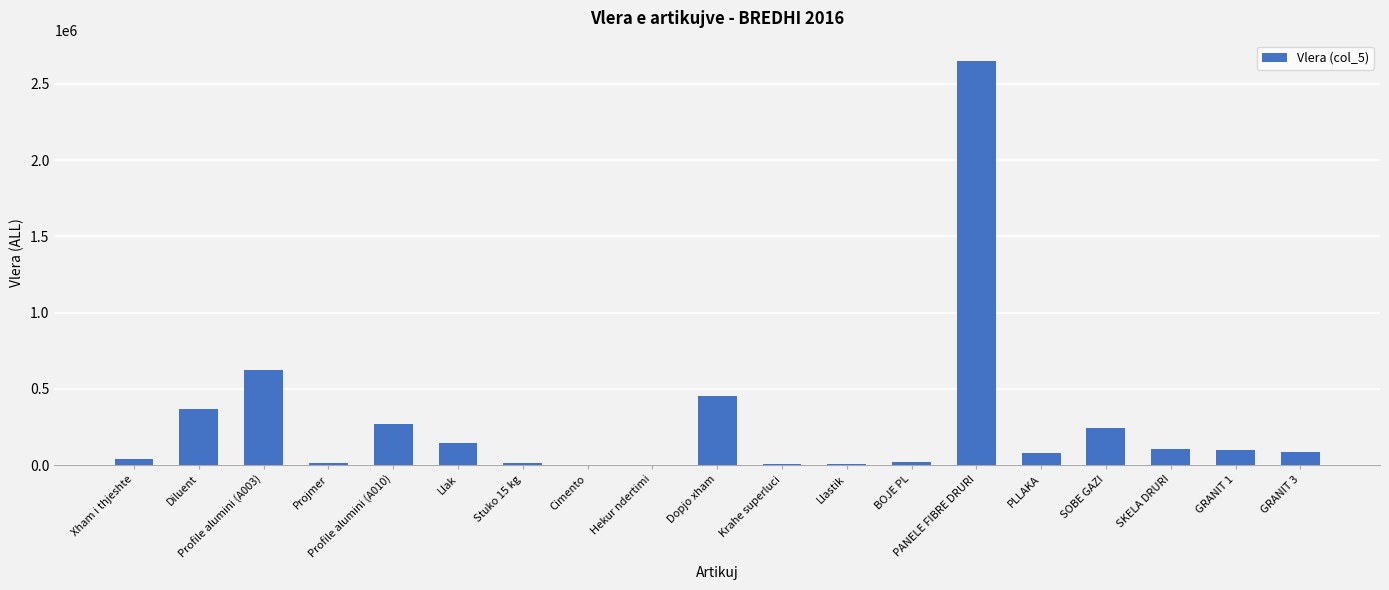

How many distinct data groups are displayed?

1